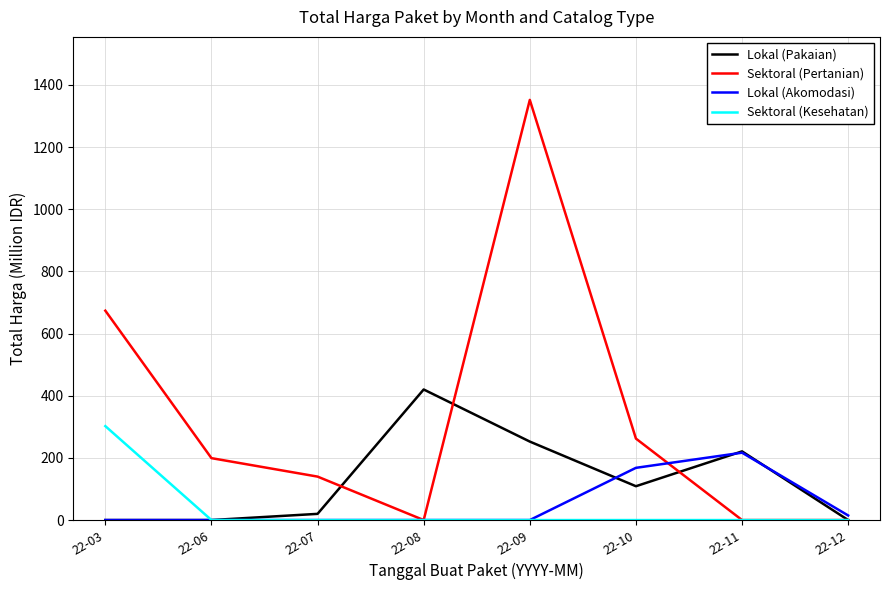

Which series has the largest range (max minus min)?

Sektoral (Pertanian)